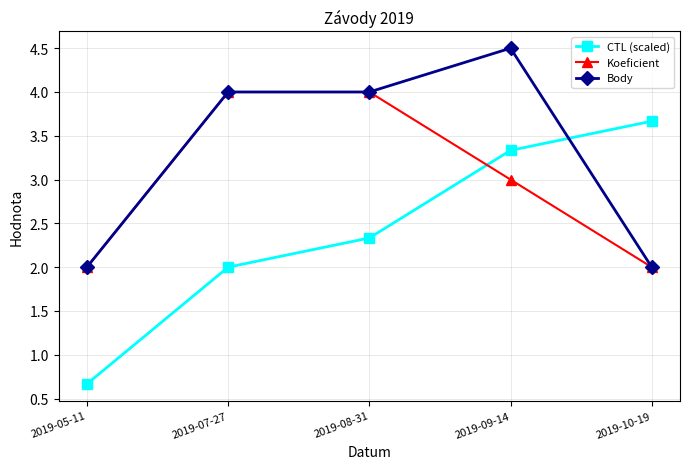

At how many categories does at least one series exceed 1?

5